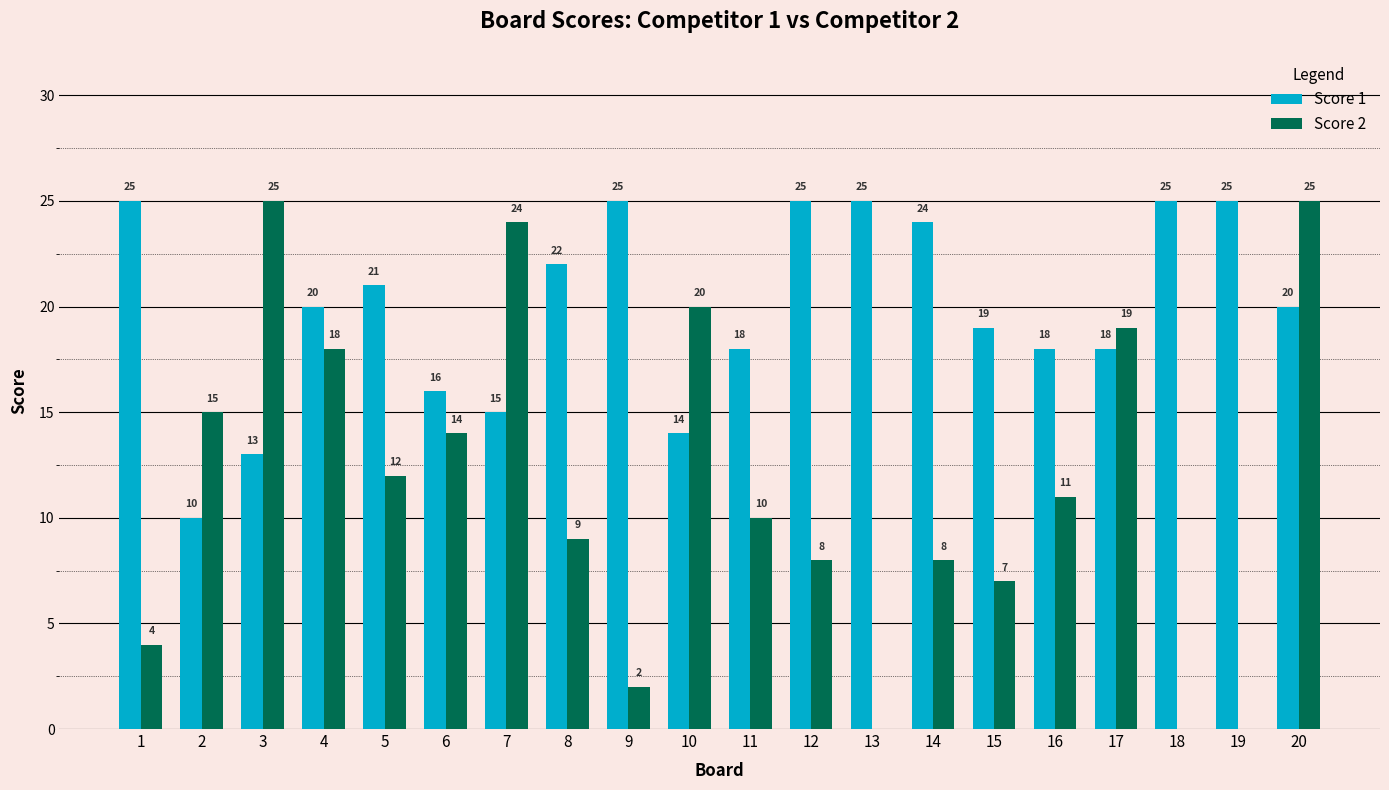

Which series has the largest range (max minus min)?

Score 2